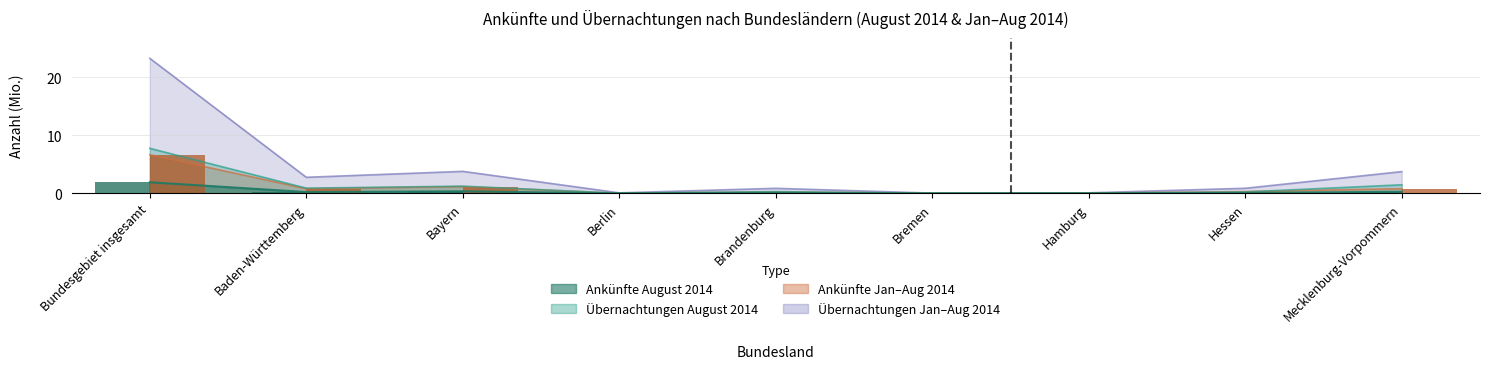

Where is Ankünfte August 2014 nearest to the value 0?

Bremen